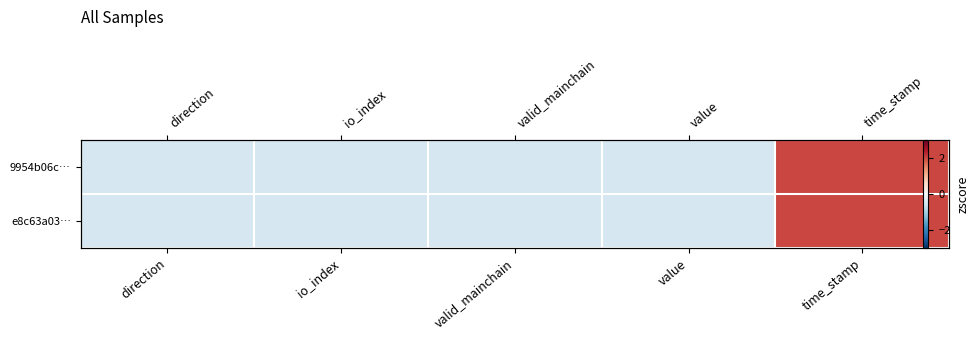

Which series has the widest spread of values?

9954b06c…